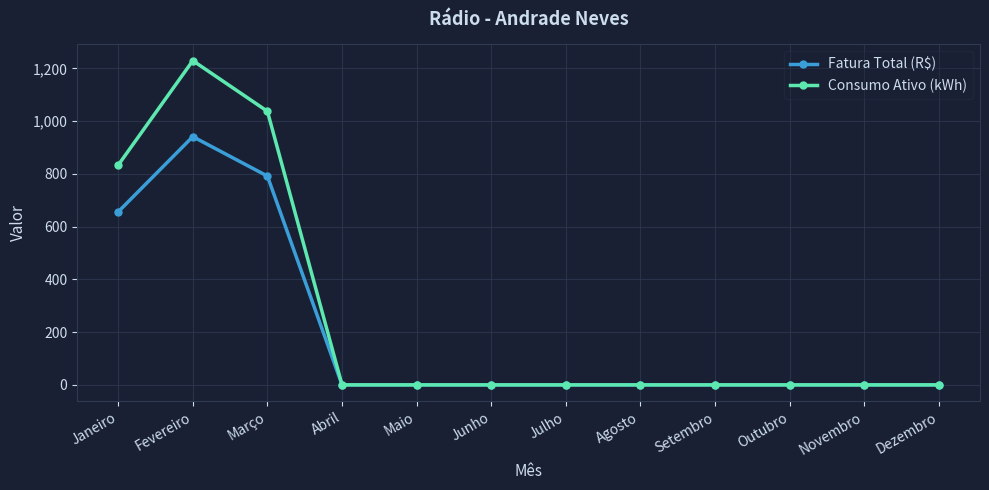

Which category has the highest value in the Fatura Total (R$) series?

Fevereiro